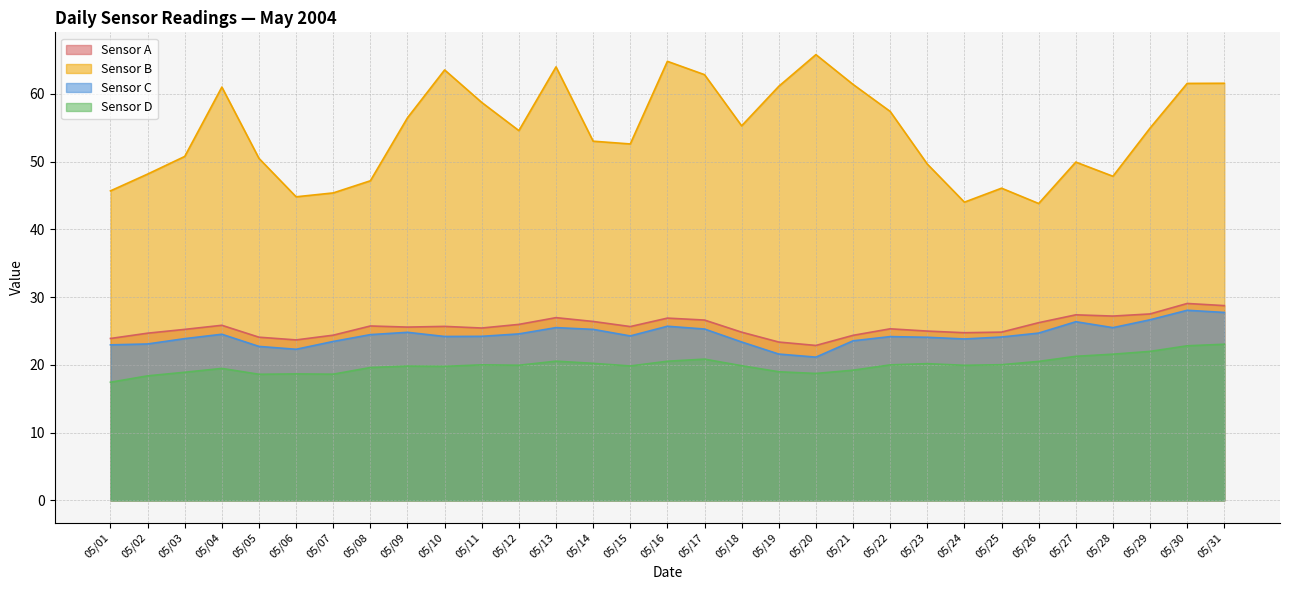

Does the chart have visible grid lines?

Yes